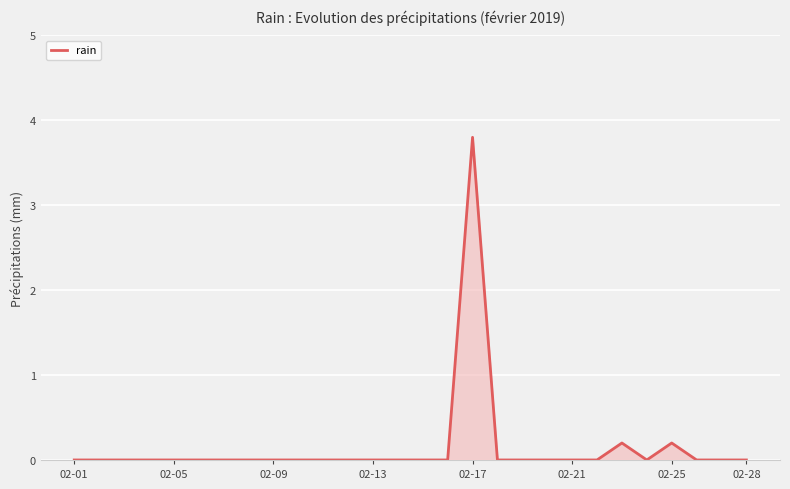

Does the chart have visible grid lines?

Yes